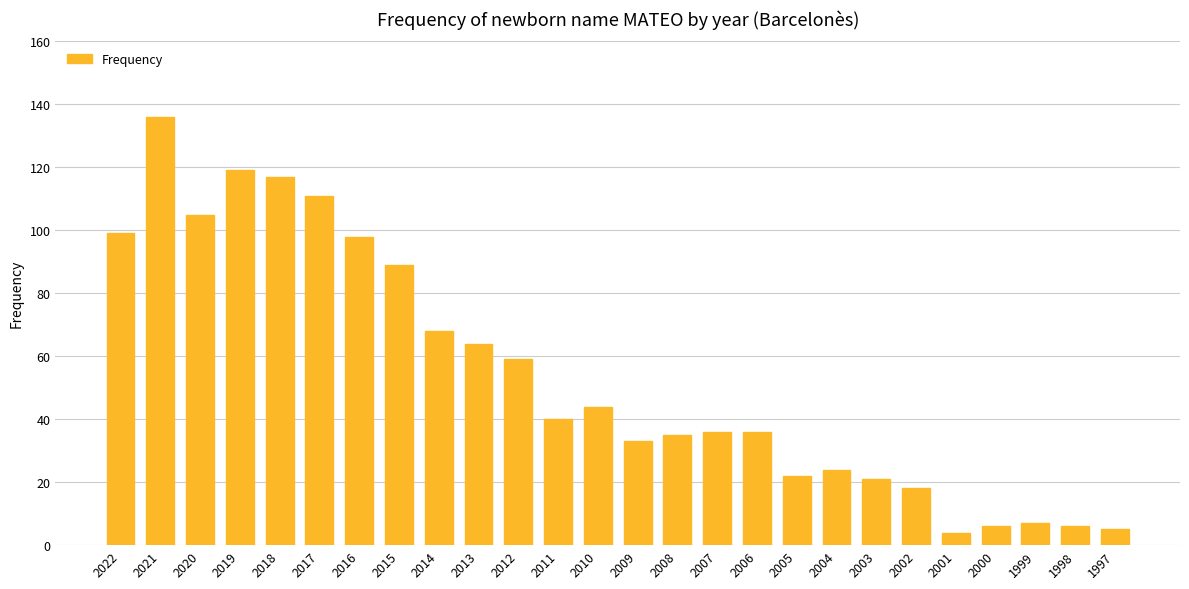

What is the value of the 21st bar from the left?

18